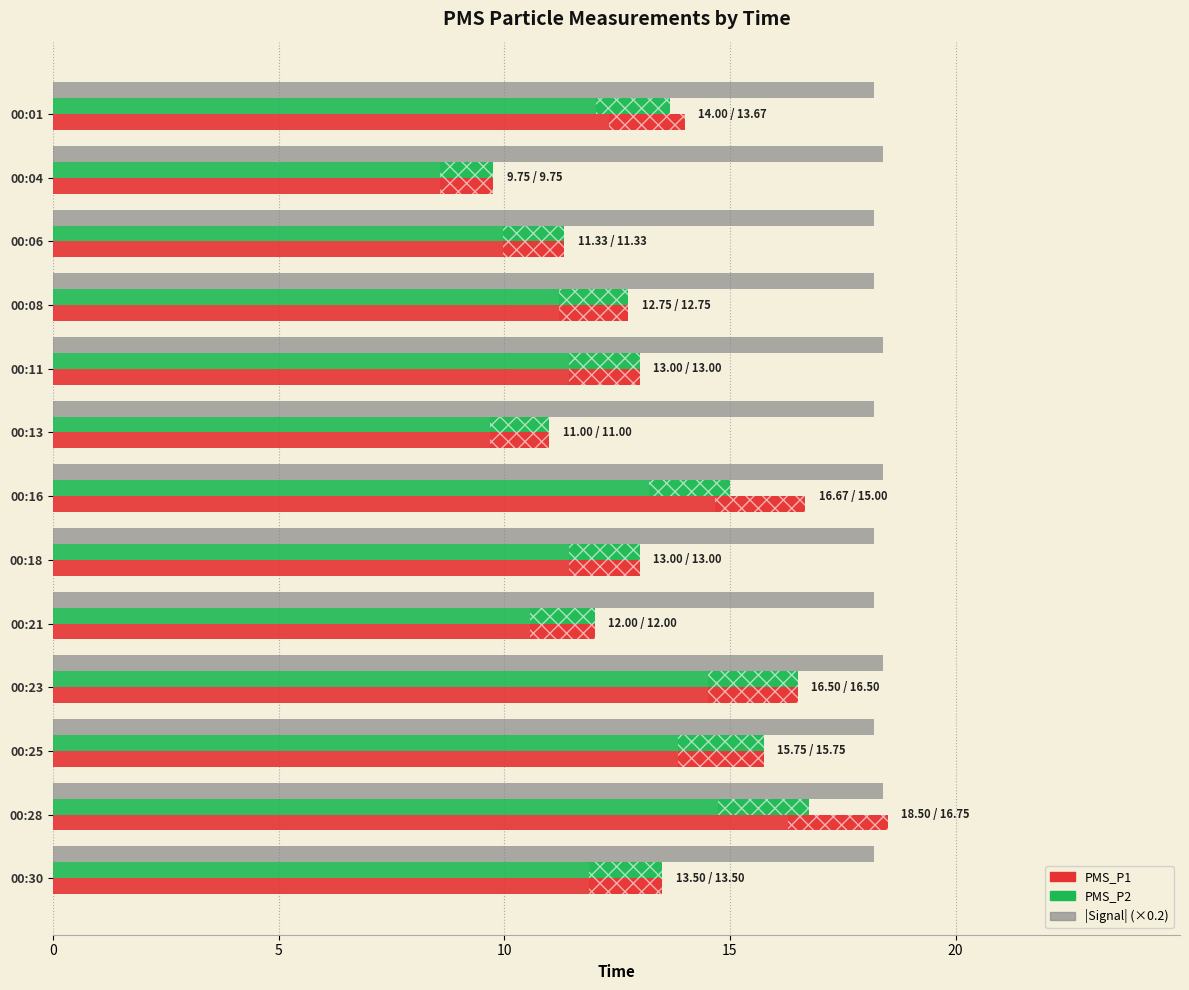

List the series in order of their peak value, lowest first.

PMS_P2, |Signal| (×0.2), PMS_P1